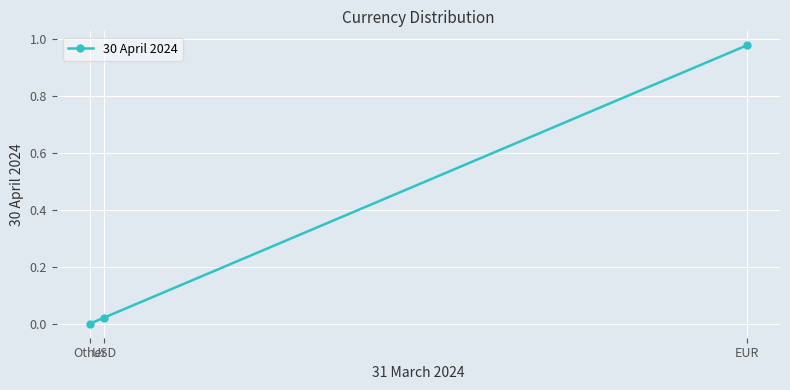

Where is the data nearest to the value 0?

Other